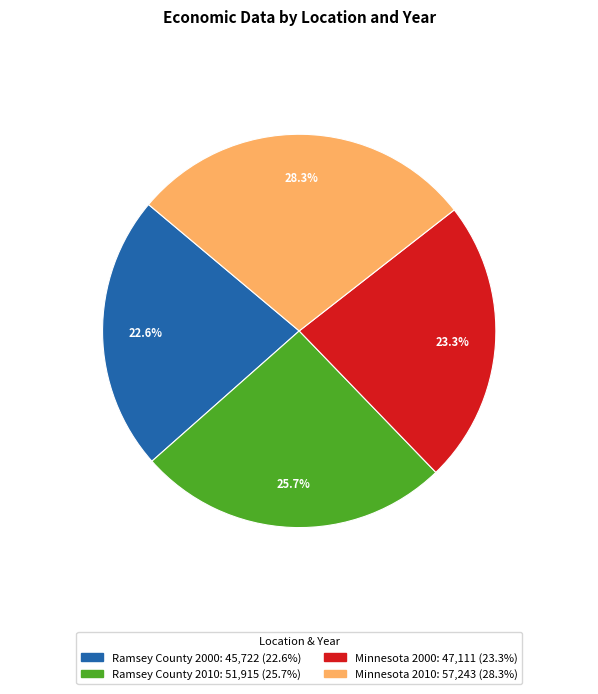

Is it true that Ramsey County 2010 is 26% of the pie?

True